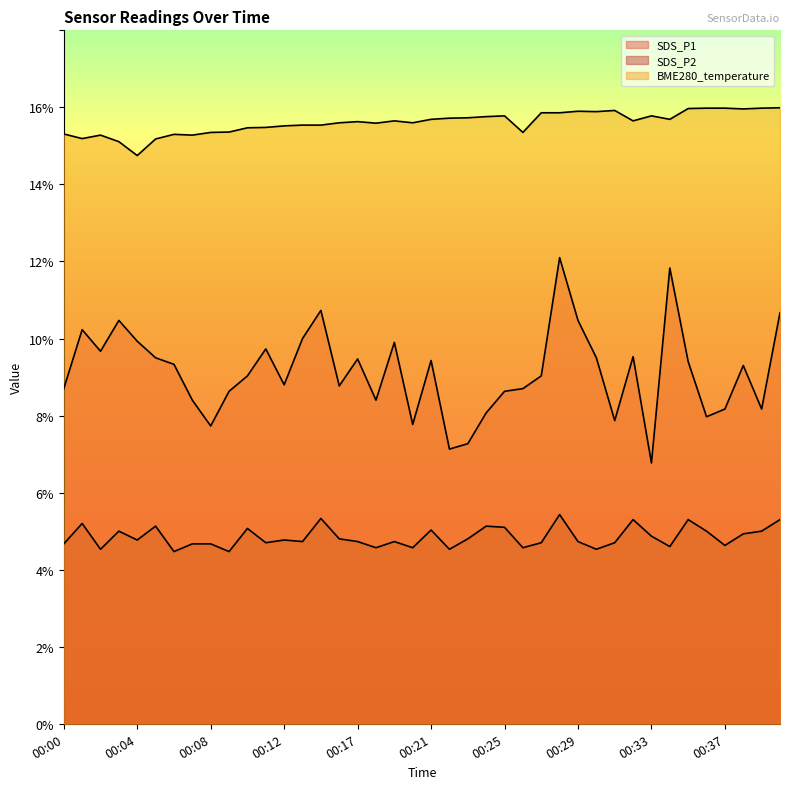

At 00:26, list the series in order from smallest to largest.

SDS_P2, SDS_P1, BME280_temperature